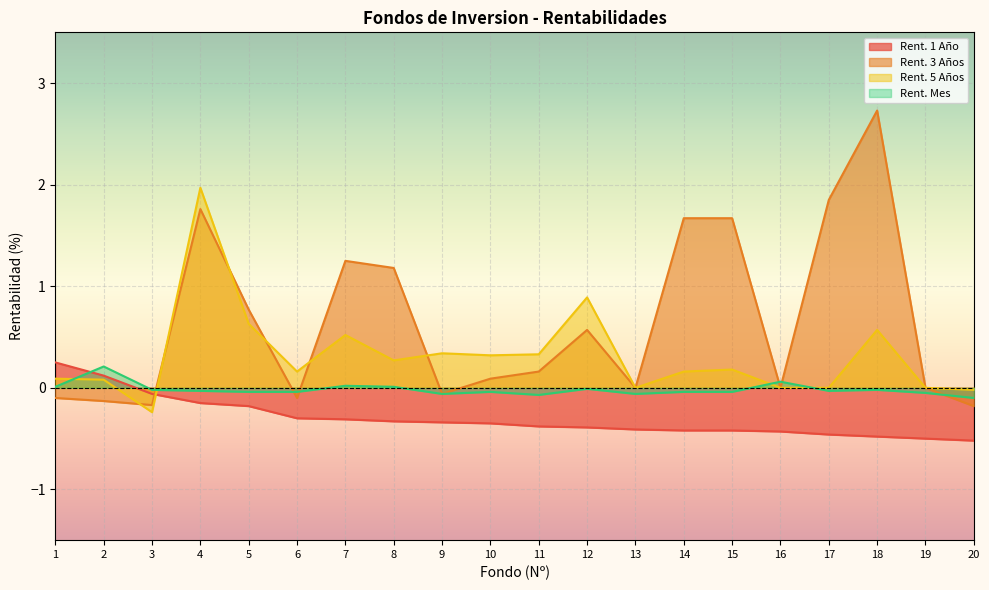

True or false: Rent. Mes has a value of -0.0 at 12.

True